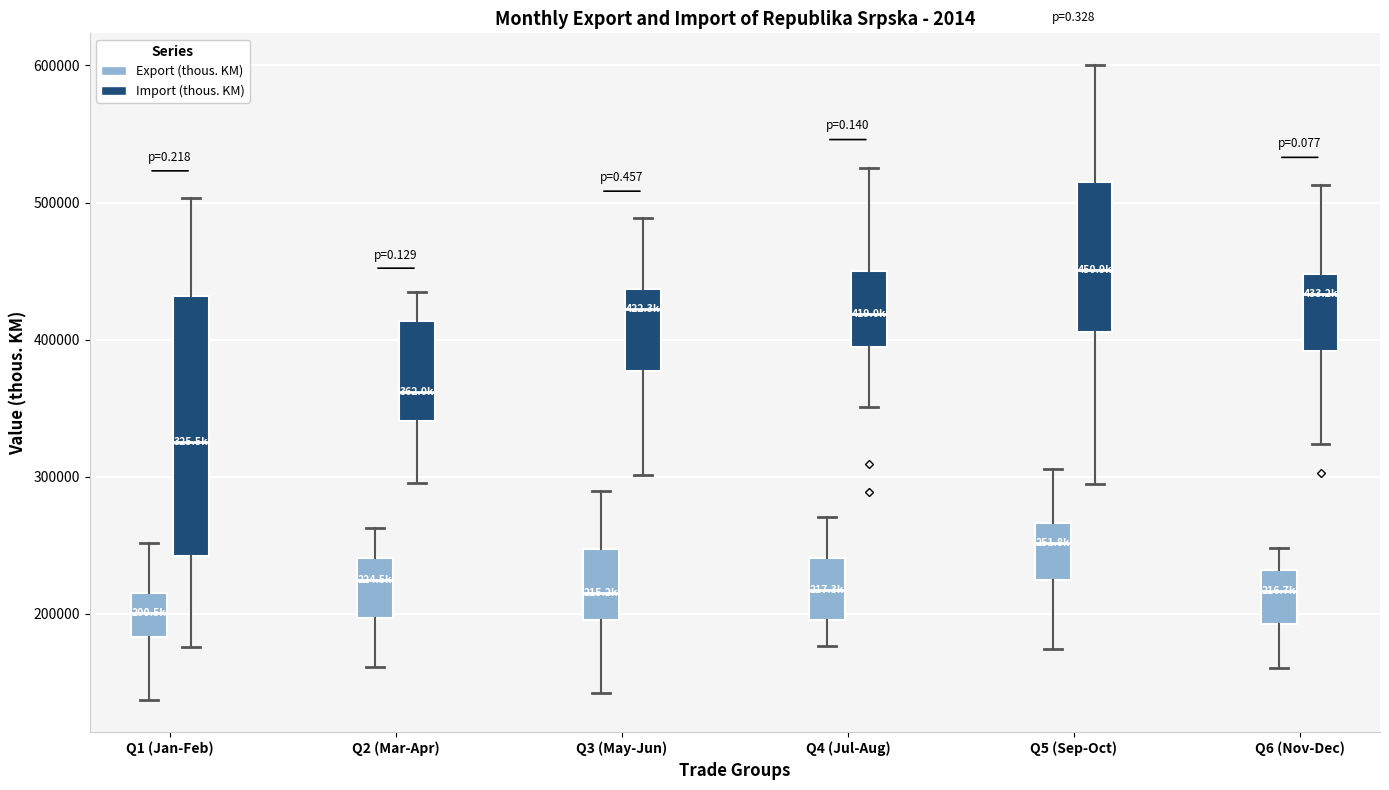

Which box's median line is the lowest?

Q1 (Jan-Feb) (Export (thous. KM))